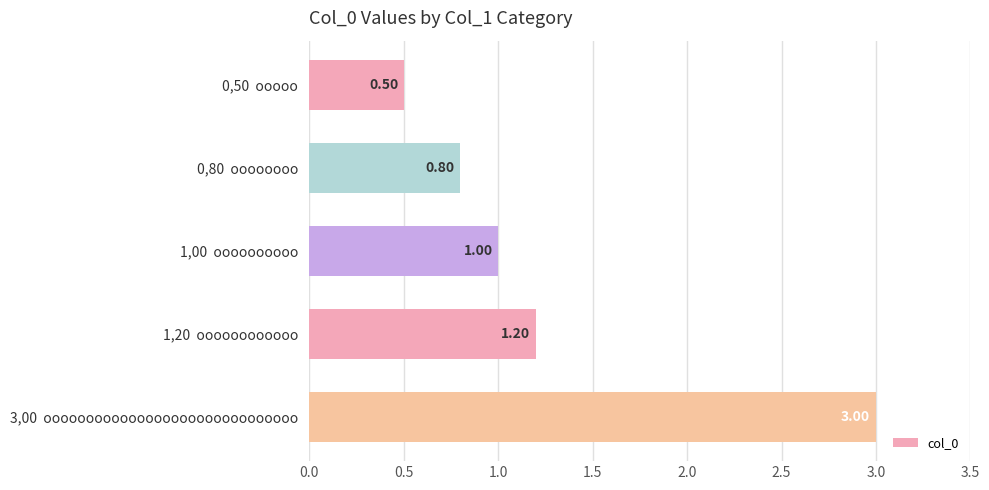

List the labels in order of value, smallest first.

0,50  ooooo, 0,80  oooooooo, 1,00  oooooooooo, 1,20  oooooooooooo, 3,00  oooooooooooooooooooooooooooooo